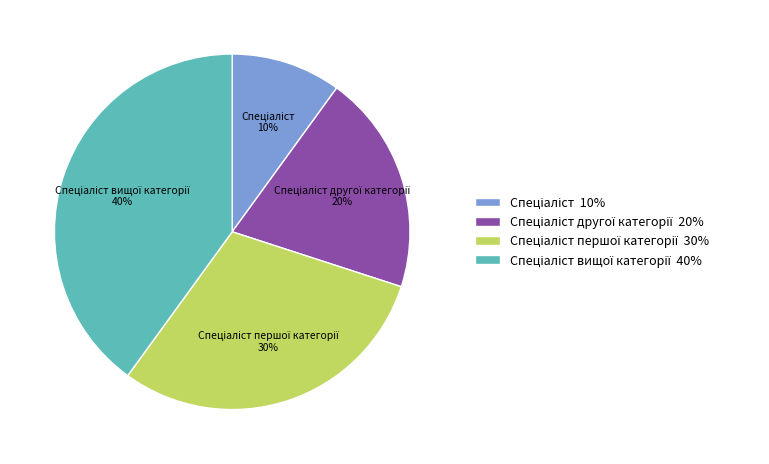

How many slices are in this pie chart?

4